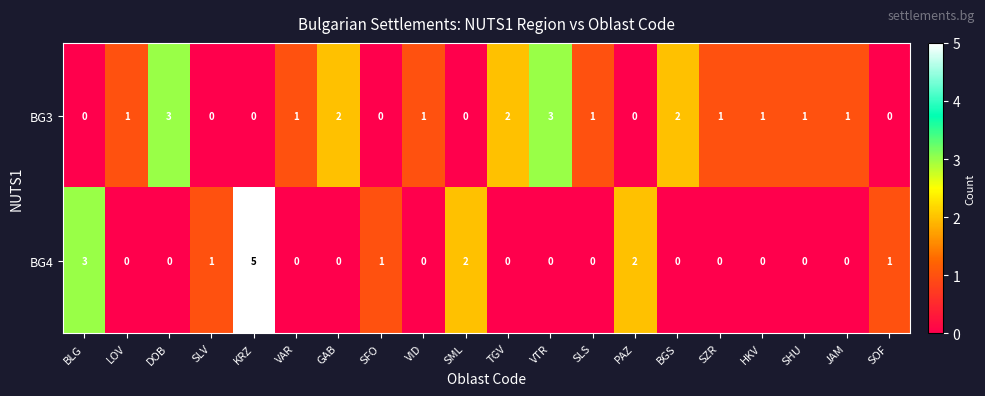

Count the BG3 values in the range 0 to 2.

18